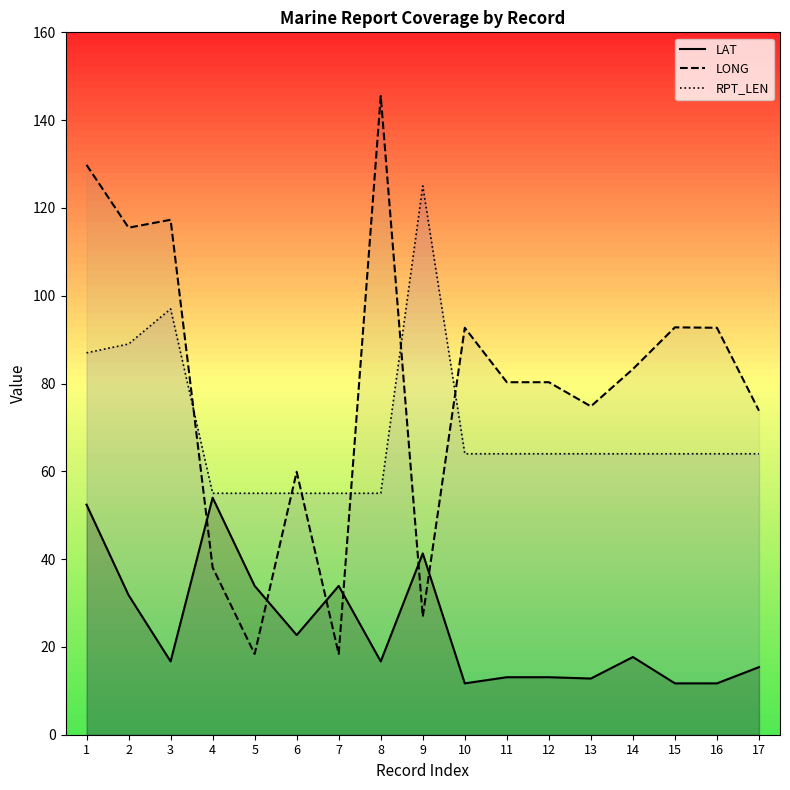

List the series in order of their peak value, highest first.

LONG, RPT_LEN, LAT